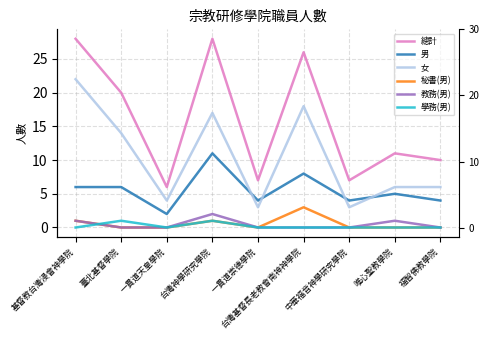

Does the chart display data point markers on the line(s)?

No